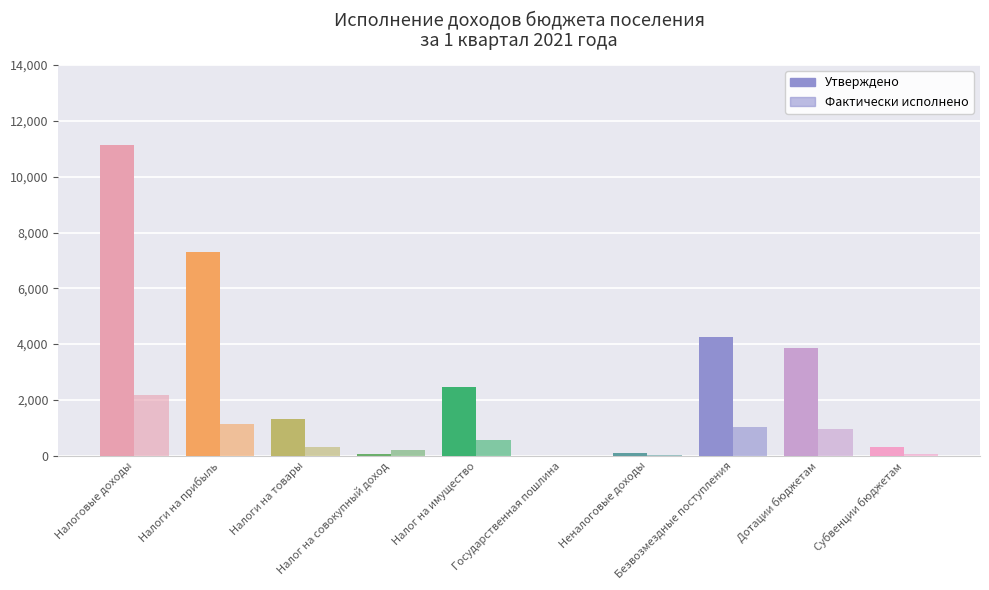

Is the value of Фактически исполнено at Налог на совокупный доход greater than the value of Утверждено at Дотации бюджетам?

No